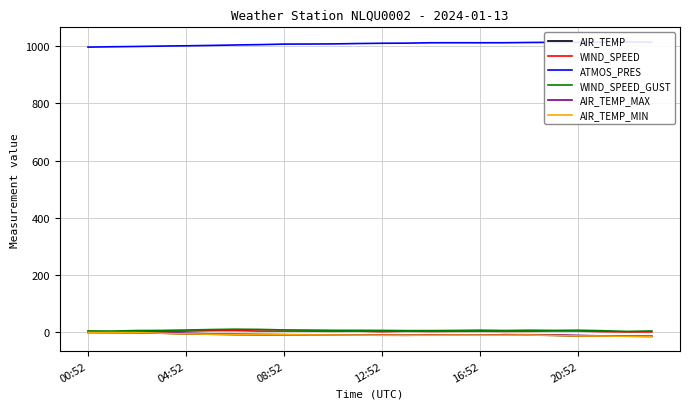

What is the label of the 22nd point from the left?

21